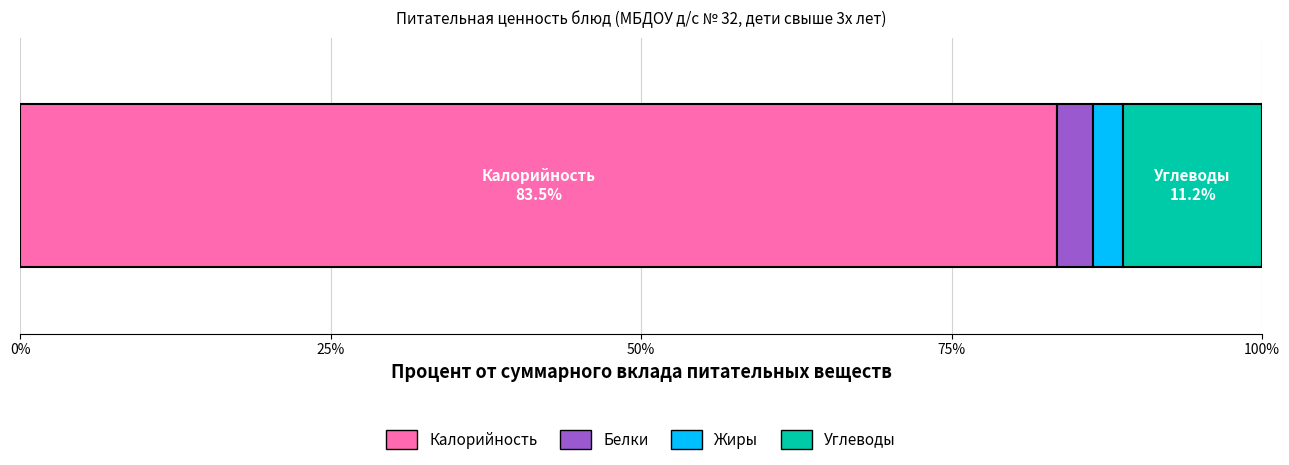

What are all the series names shown in the legend?

Калорийность, Белки, Жиры, Углеводы